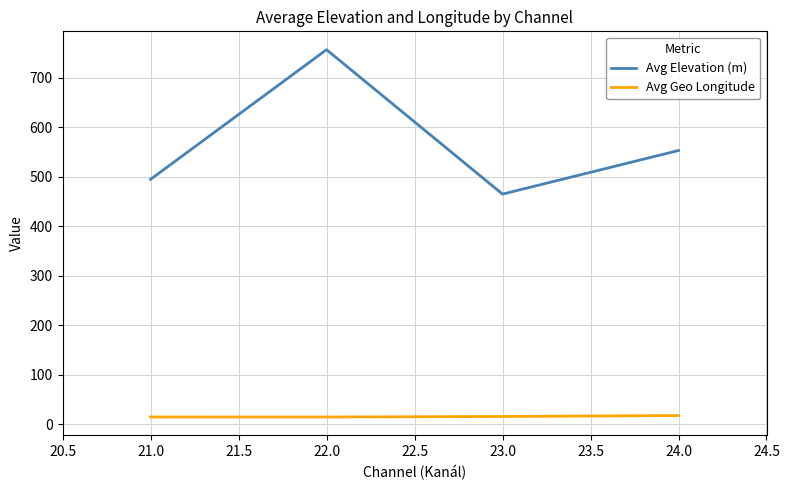

What are all the series names shown in the legend?

Avg Elevation (m), Avg Geo Longitude